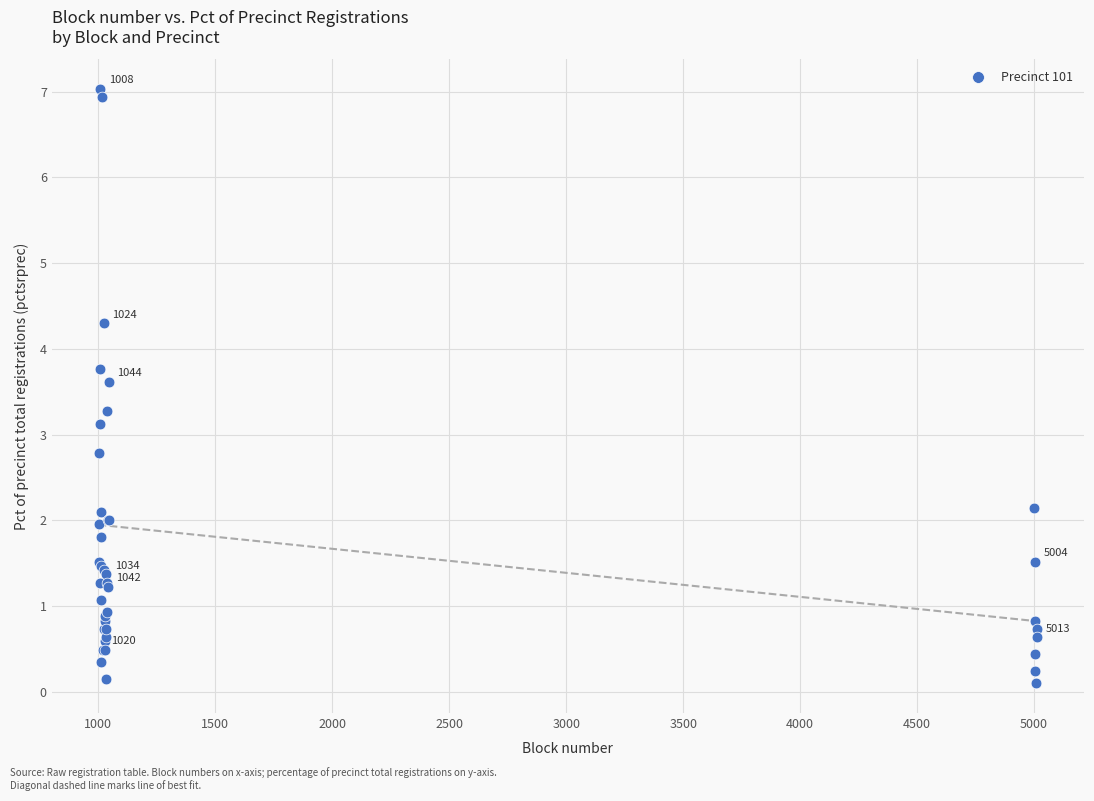

What Y value in the scatter plot is closest to 3?

3.1